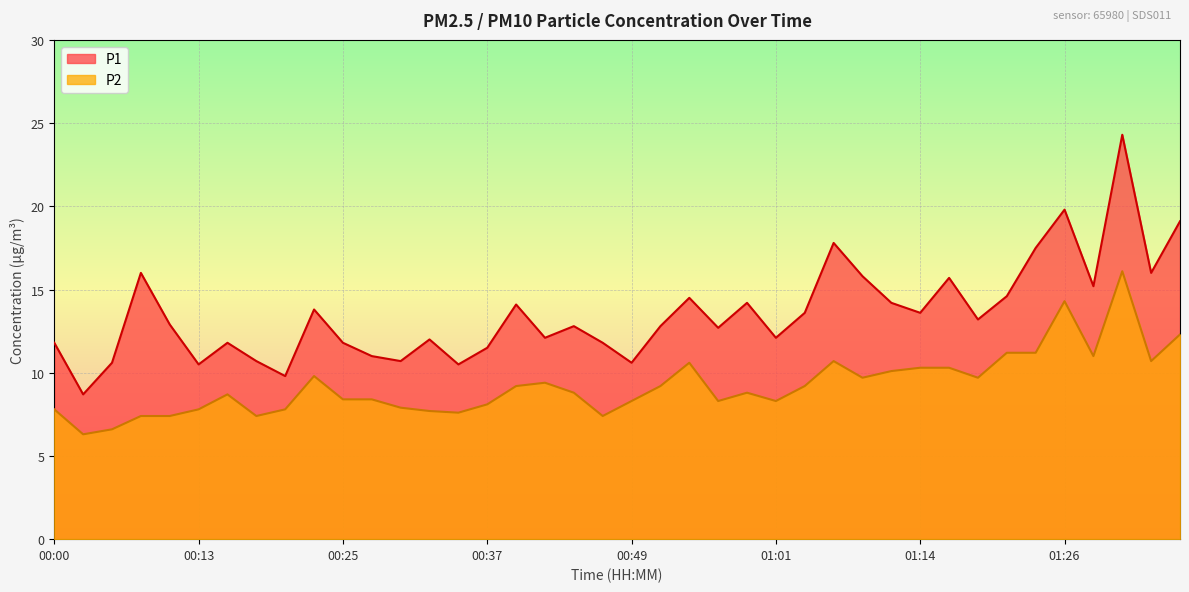

At 00:39, list the series in order from largest to smallest.

P1, P2